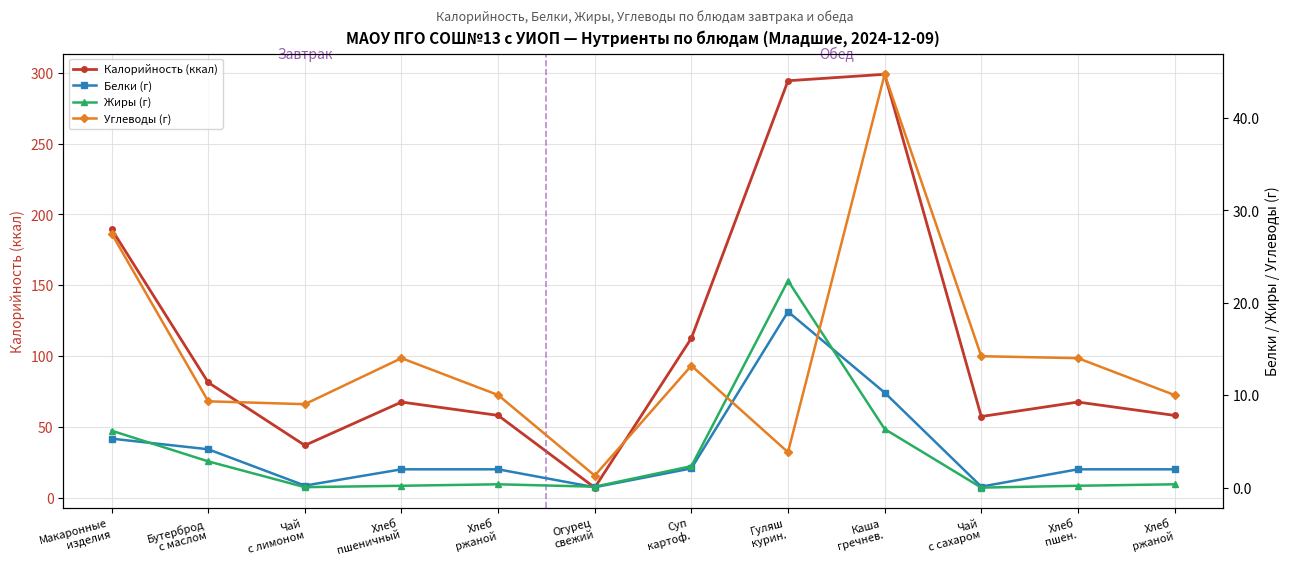

Which series changed the most between Хлеб
ржаной and Хлеб
ржаной?

Калорийность (ккал)